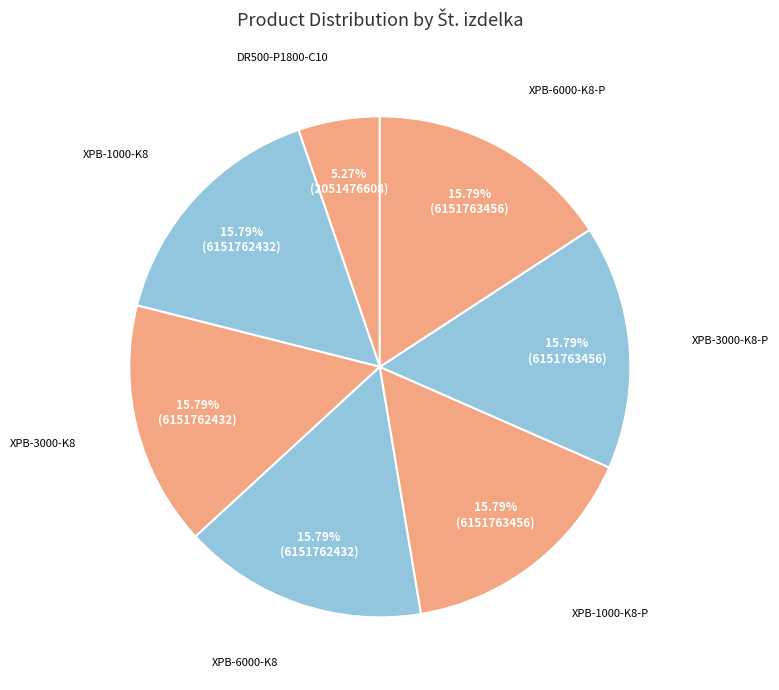

To the nearest percent, what portion does XPB-1000-K8-P represent?

16%